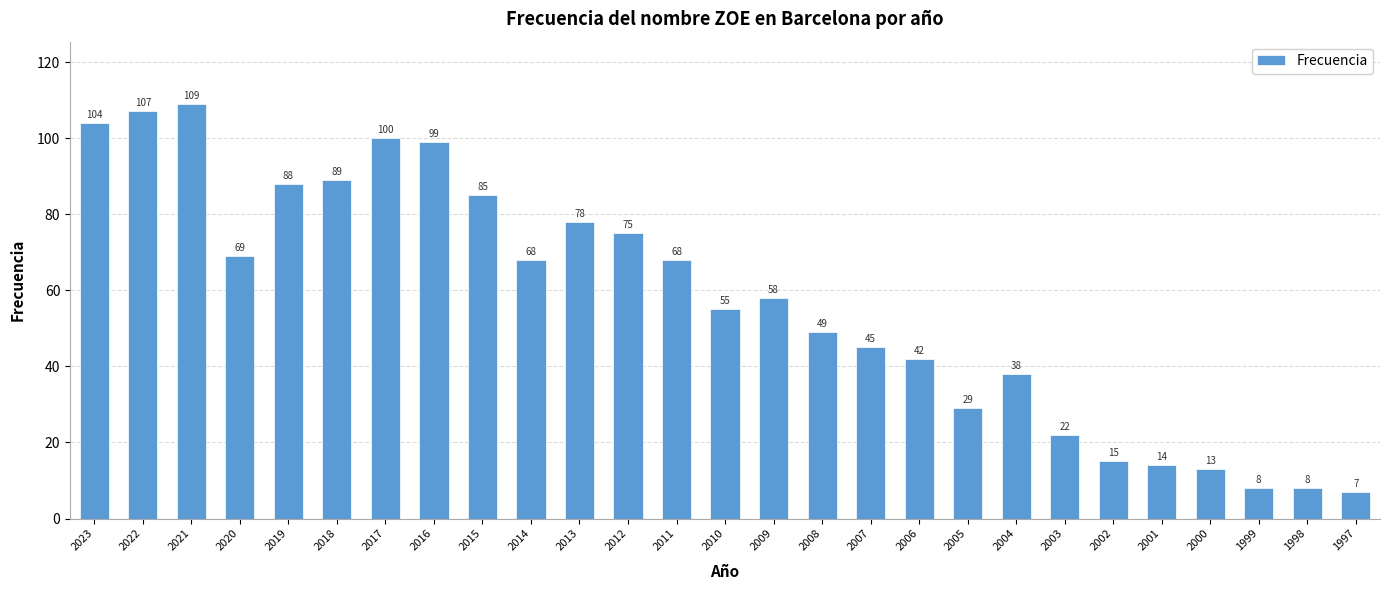

What is the greatest value displayed?

109